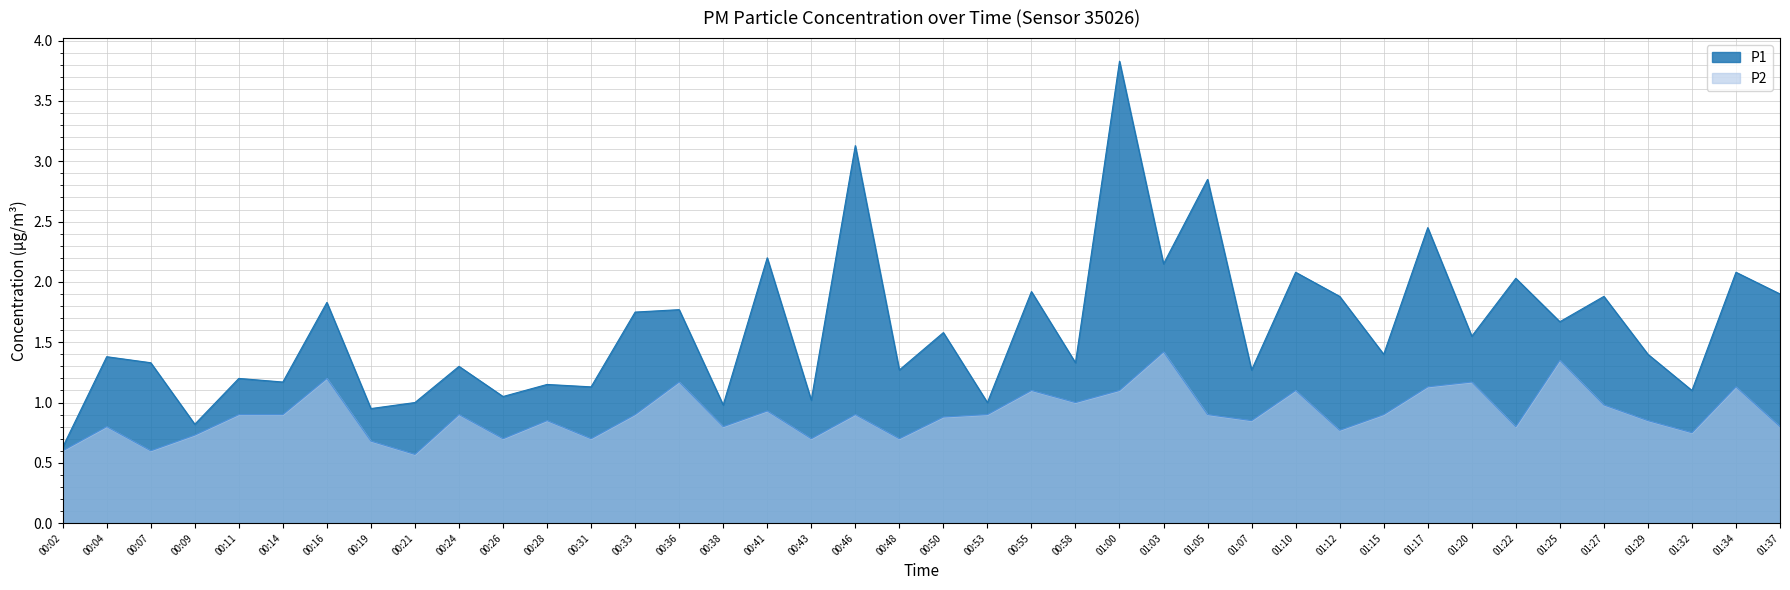

Rank the series by their average value, from lowest to highest.

P2, P1